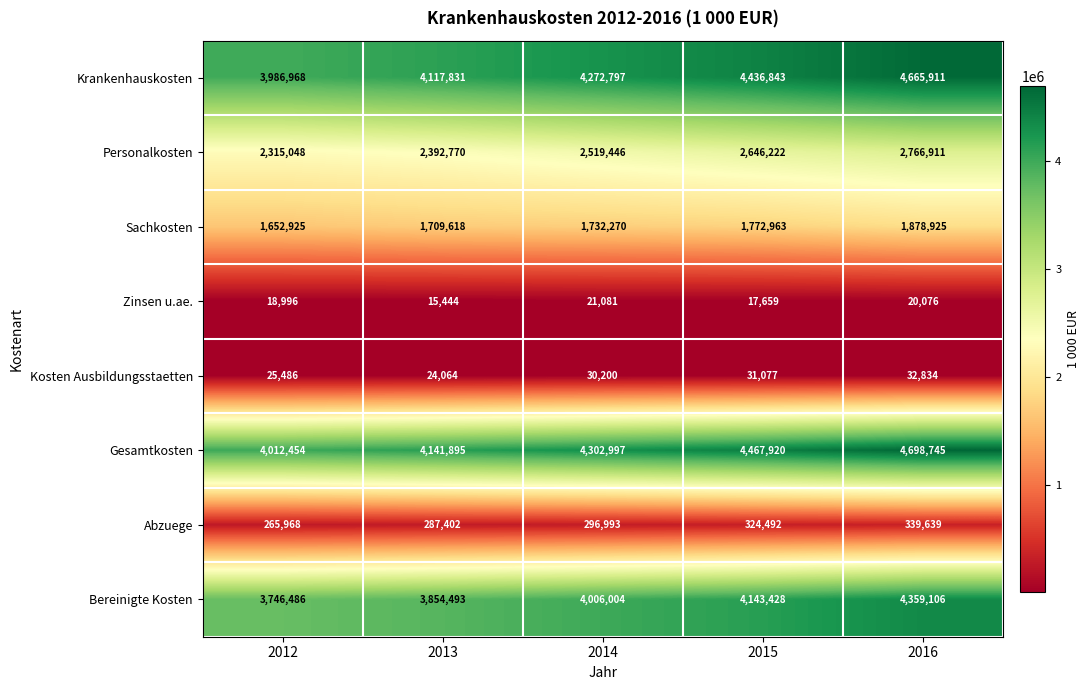

Is it true that Abzuege equals 432508 at 2014?

False